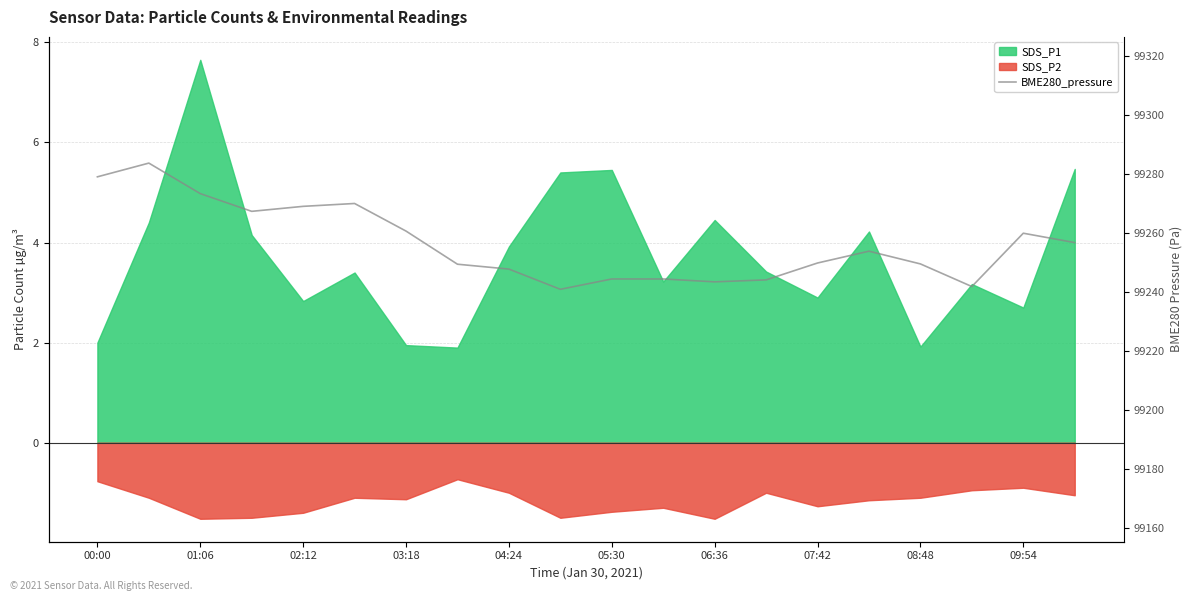

True or false: the data has more than 1 interior local peaks.

True